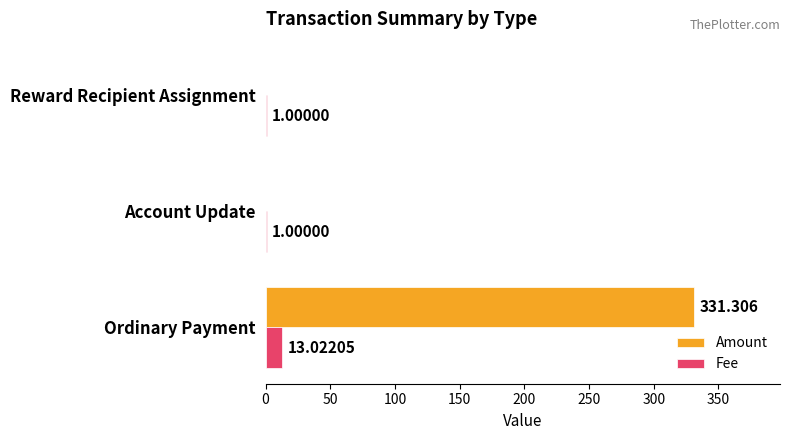

At which label does Fee reach its peak?

Ordinary Payment